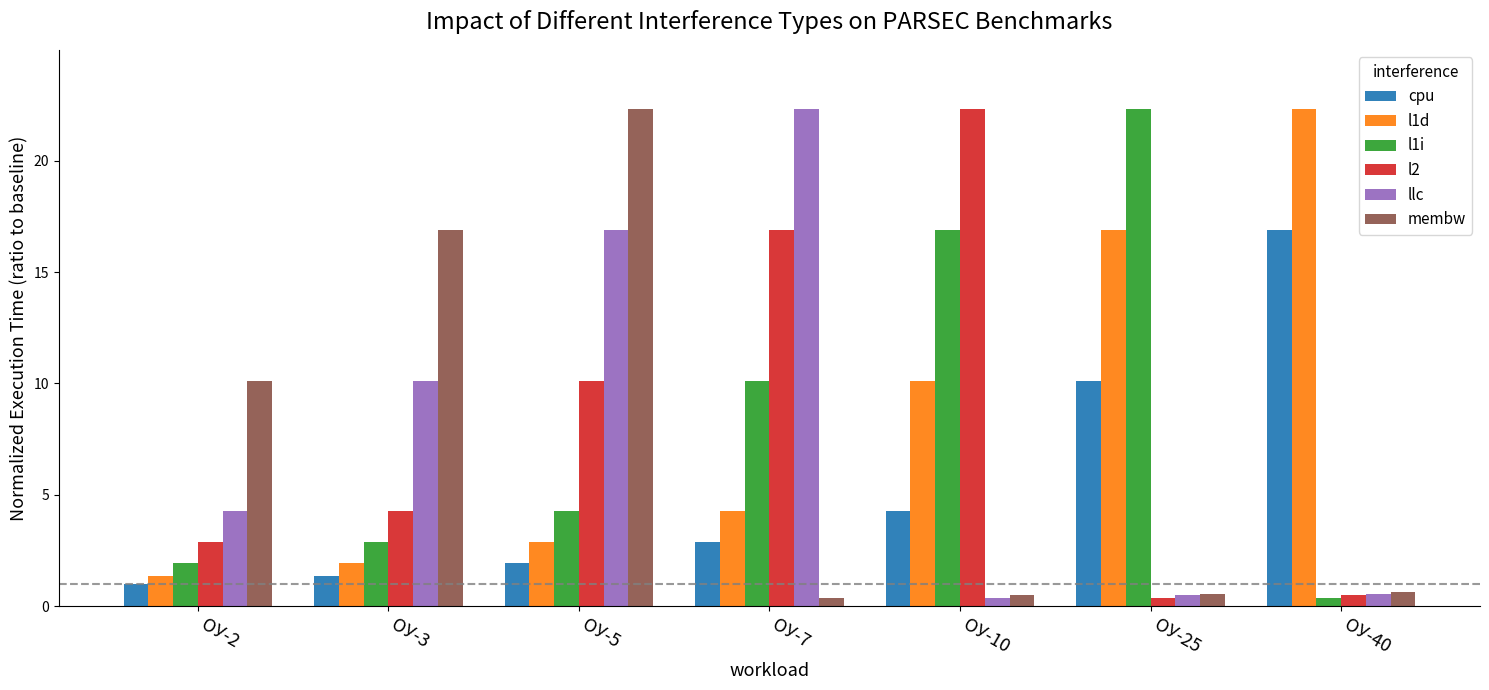

Between ОУ-5 and ОУ-25, which series saw the biggest shift?

membw